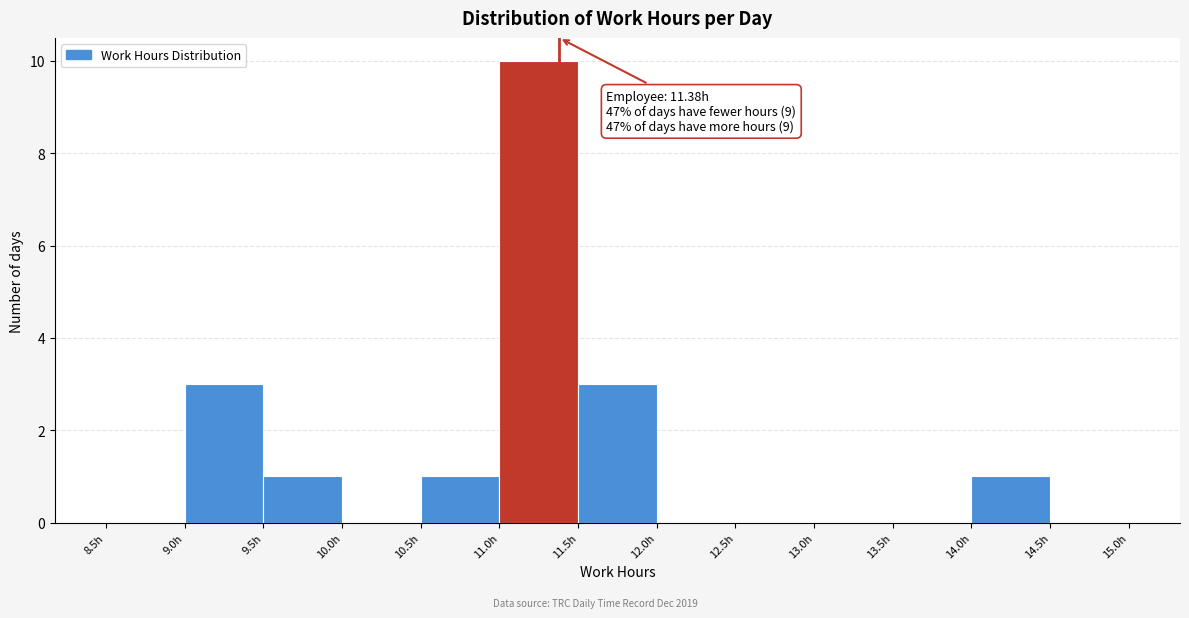

Which range on the x-axis has the tallest bar?

11.0 to 11.5